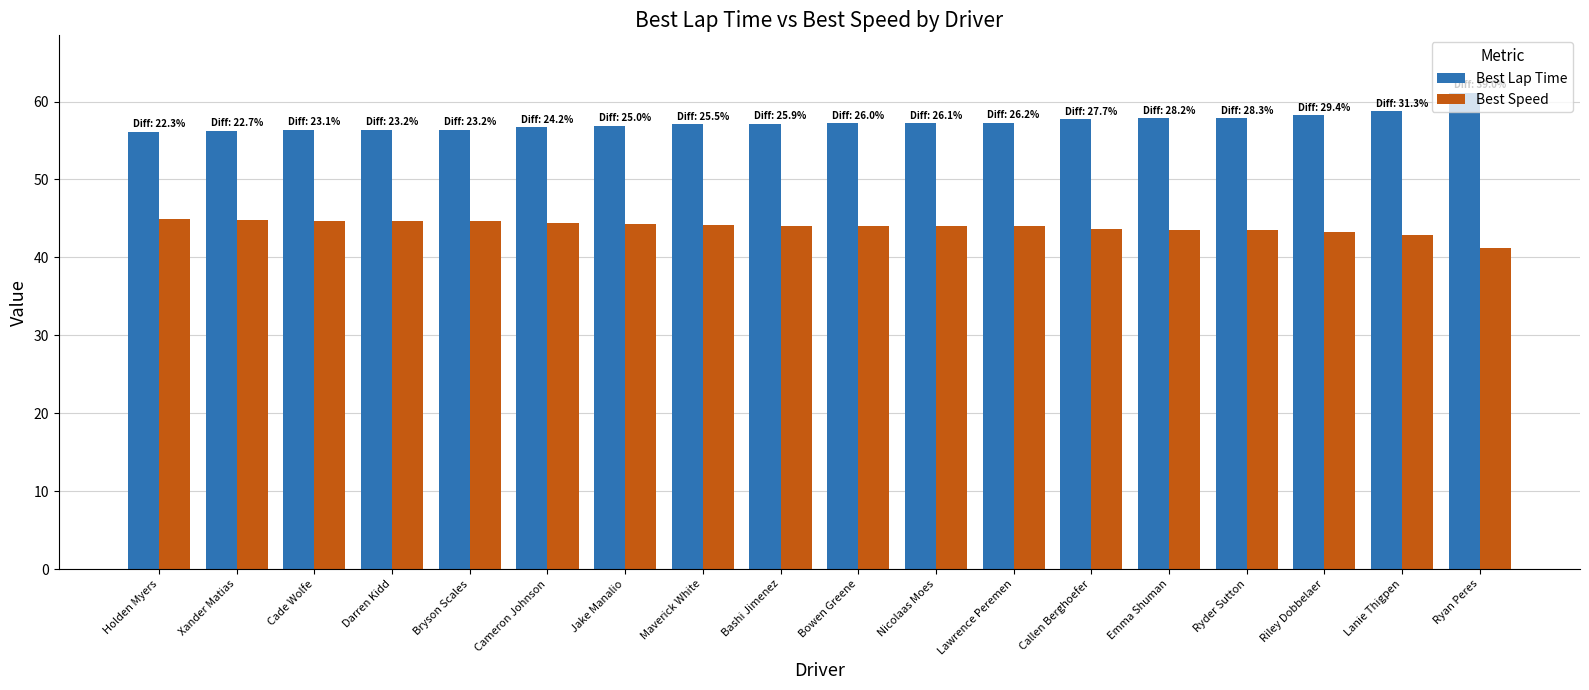

True or false: Best Speed has a value of 43.3 at Riley Dobbelaer.

True